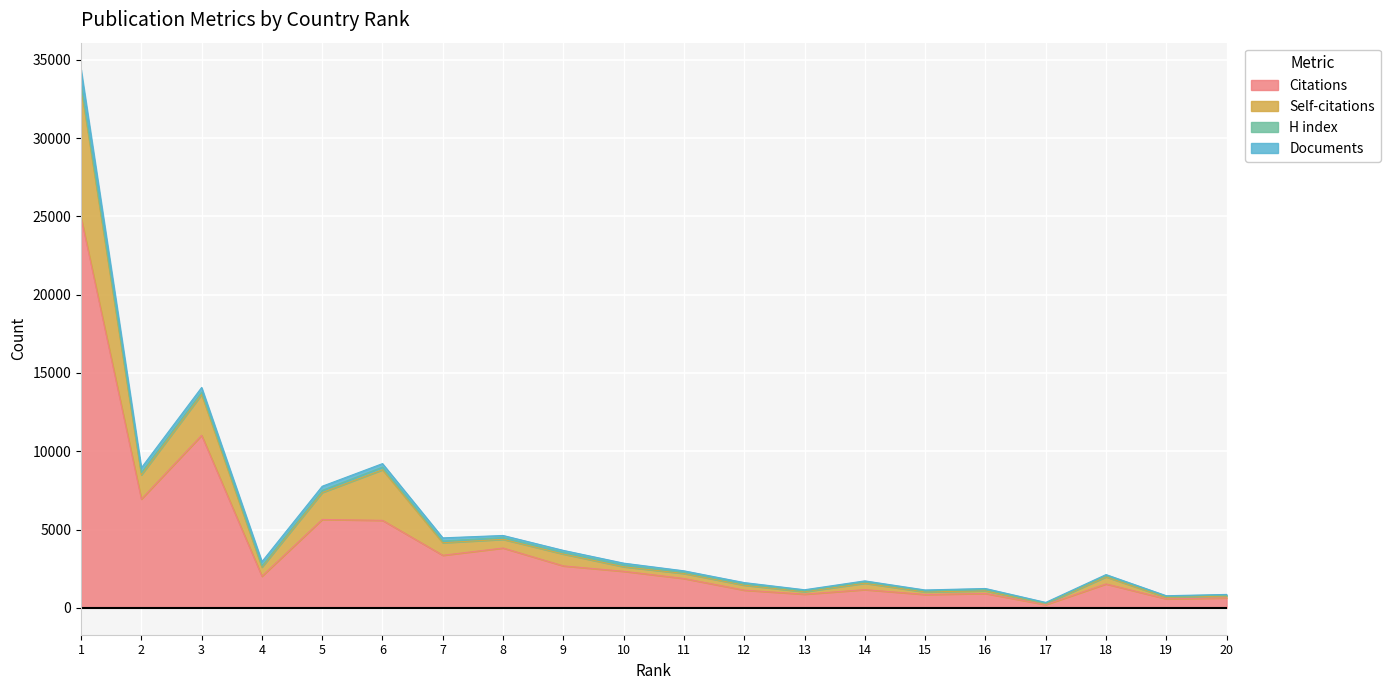

What is the maximum value for Citations?

24935